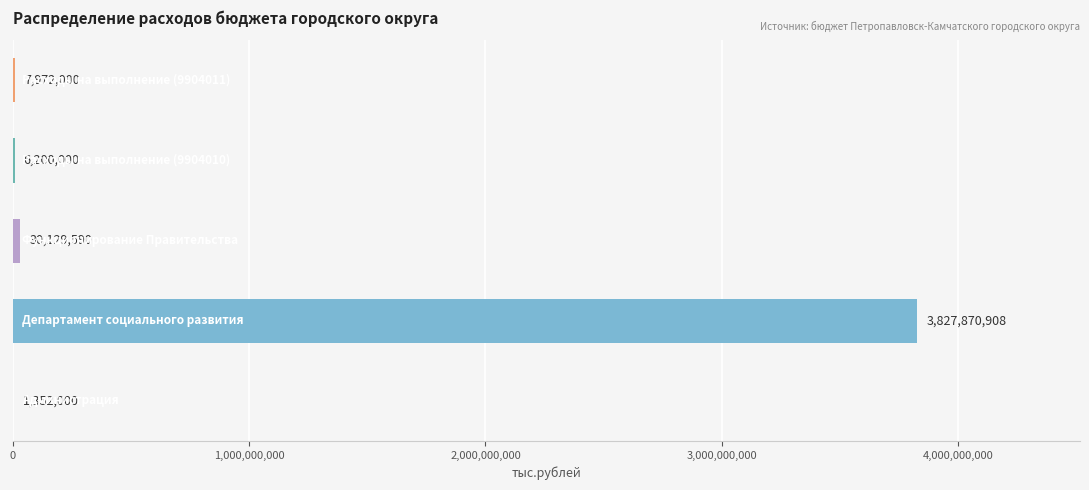

What is the sum of all values?

3873524498.0